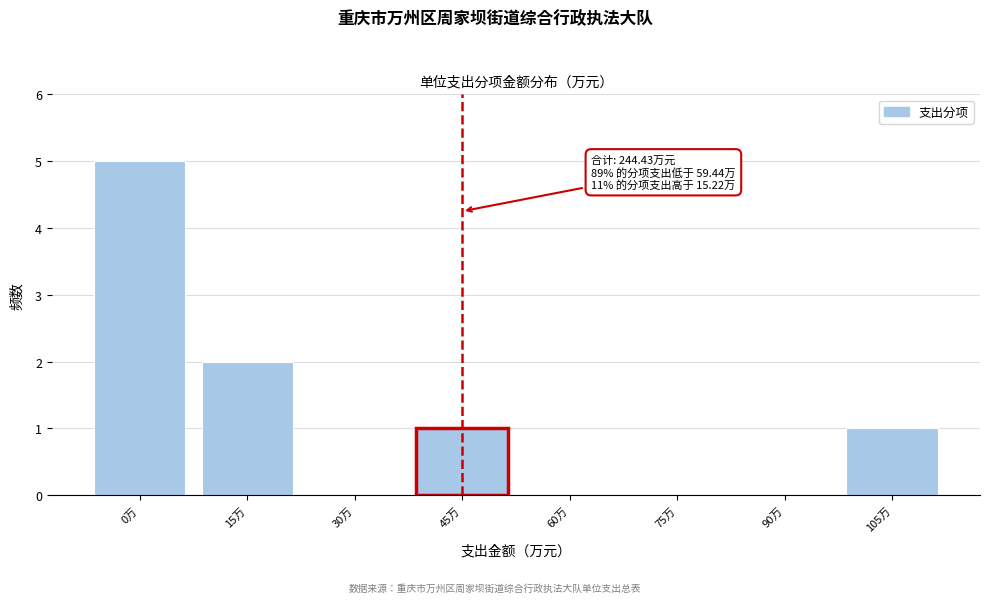

Reading right to left, what are all the values shown in this chart?

105万=1	90万=0	75万=0	60万=0	45万=1	30万=0	15万=2	0万=5